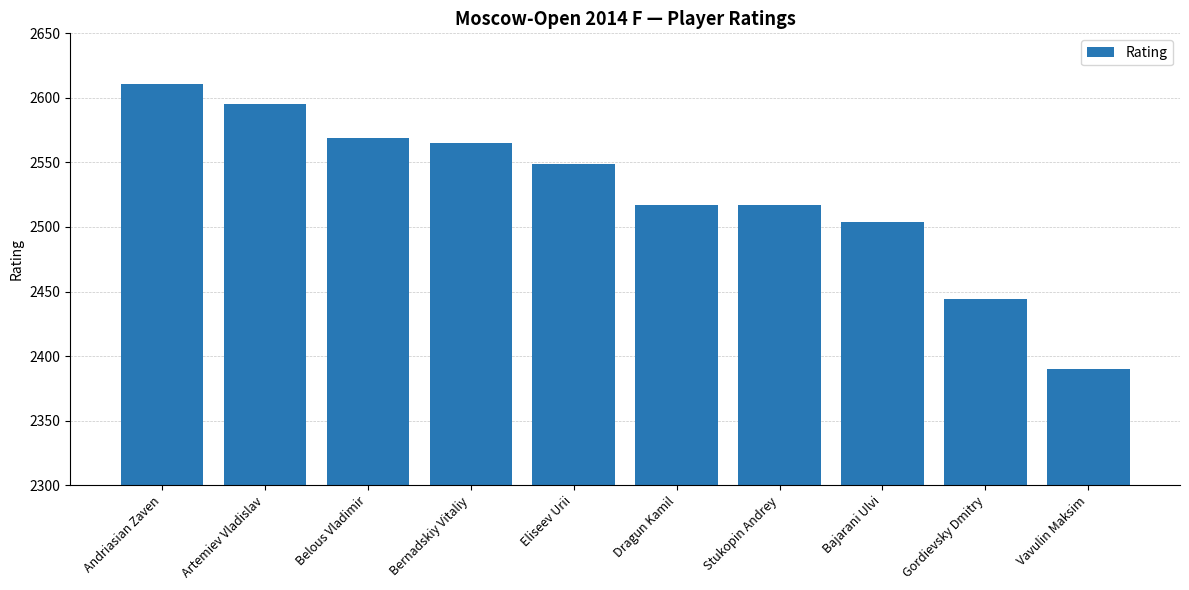

What is the label of the 1st bar from the right?

Vavulin Maksim